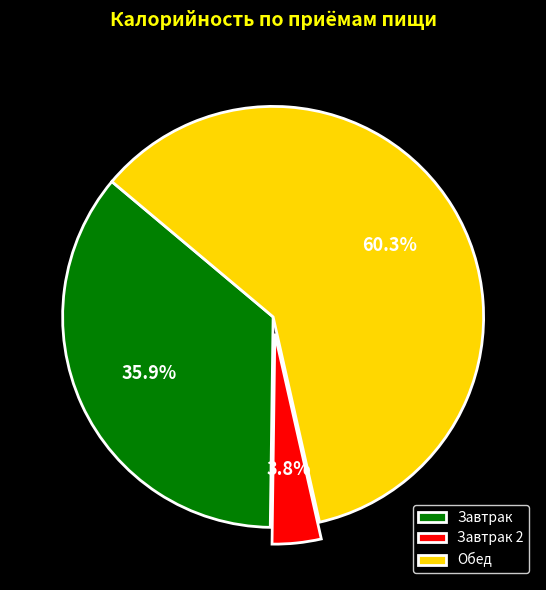

Which category has the biggest portion of the pie?

Обед